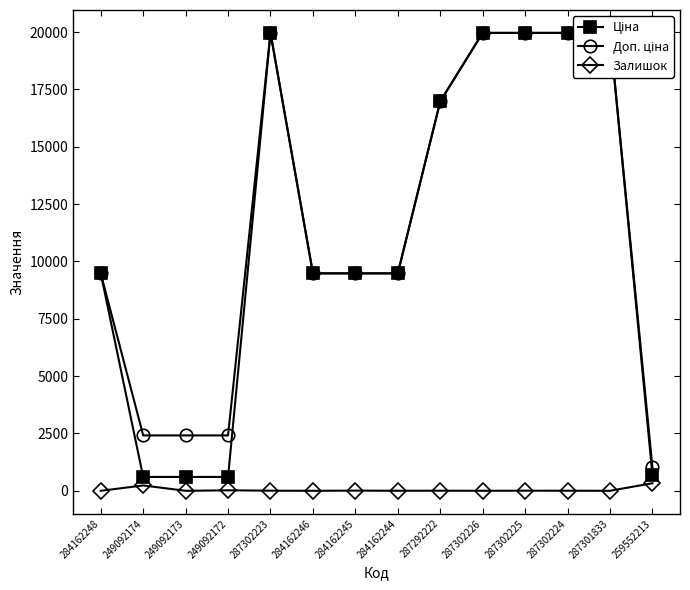

Between 287301833 and 287302226, which is larger?

287301833